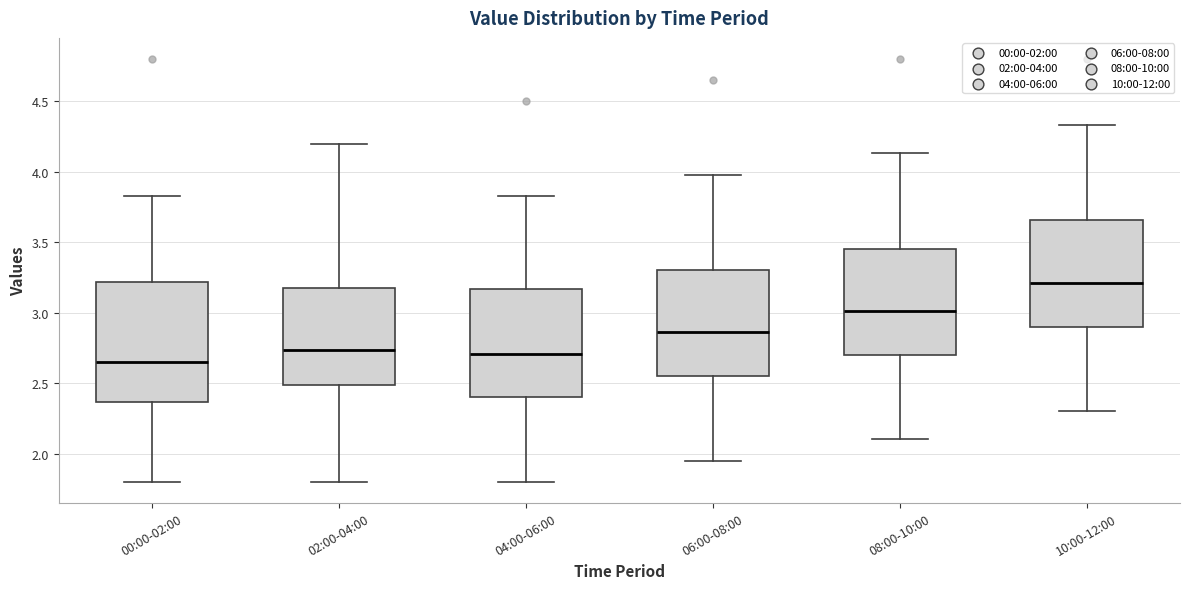

Which box has the lowest median line?

00:00-02:00